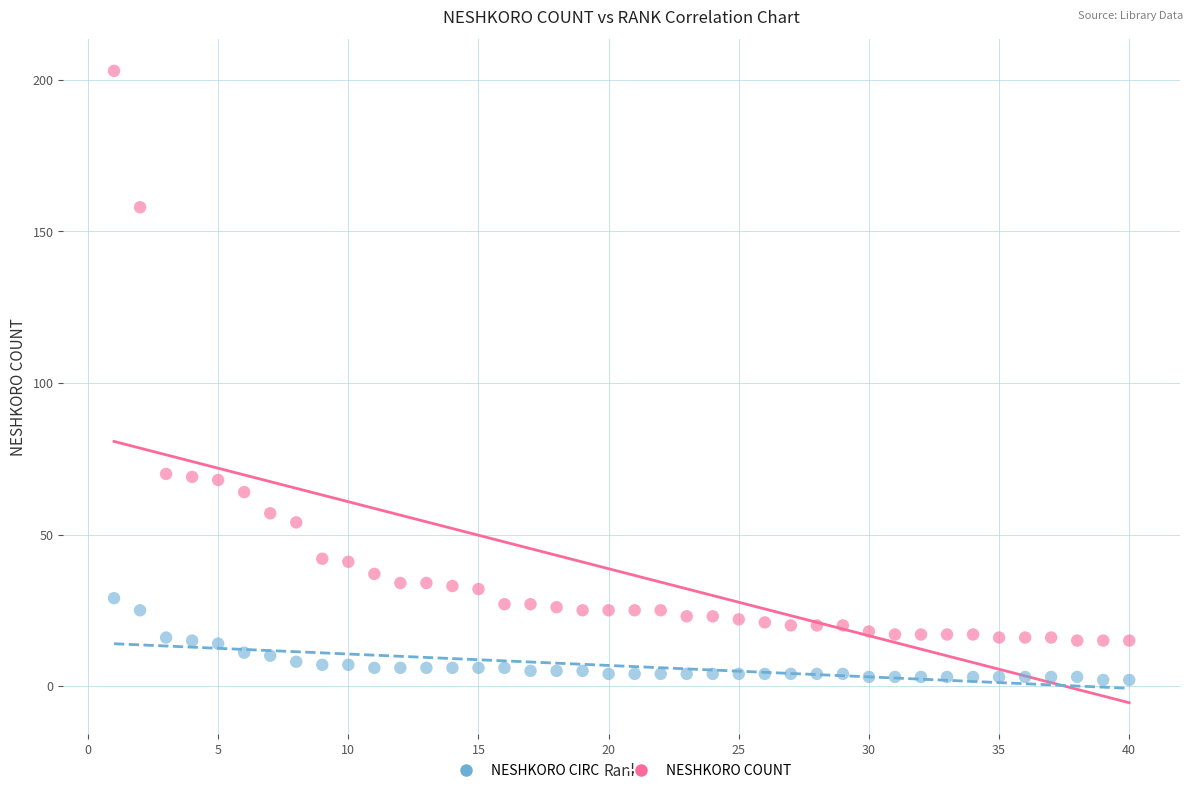

Across all data points, what is the range of Y values (max minus min)?

201